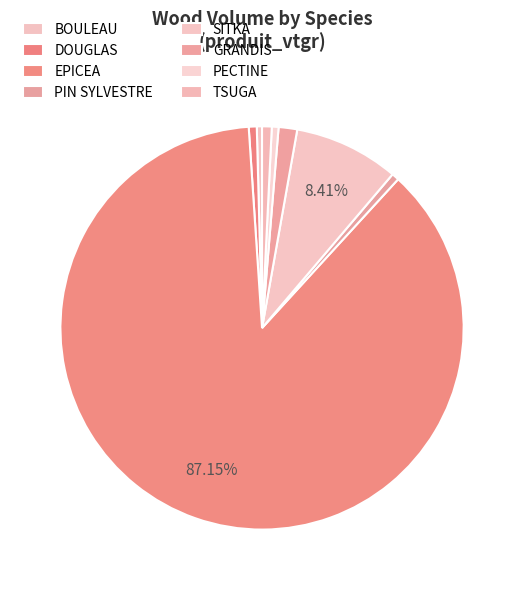

To the nearest percent, what is the difference between the largest and smallest slice percentages?

87%